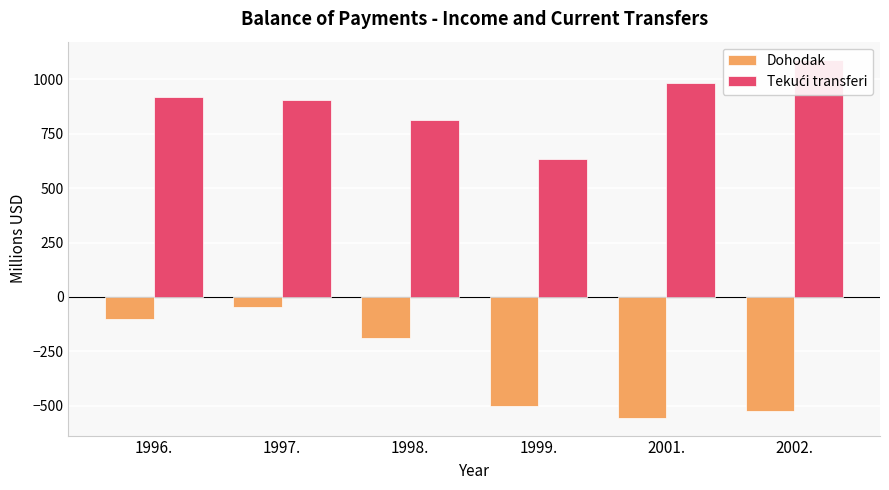

What is the value of the Tekući transferi bar at the 2nd from the left?

903.7